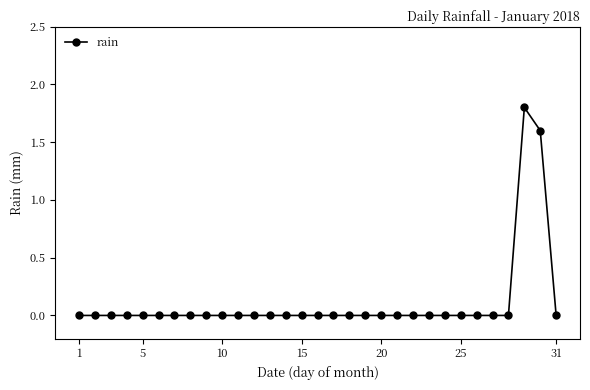

What is the difference between the maximum and minimum values?

1.8